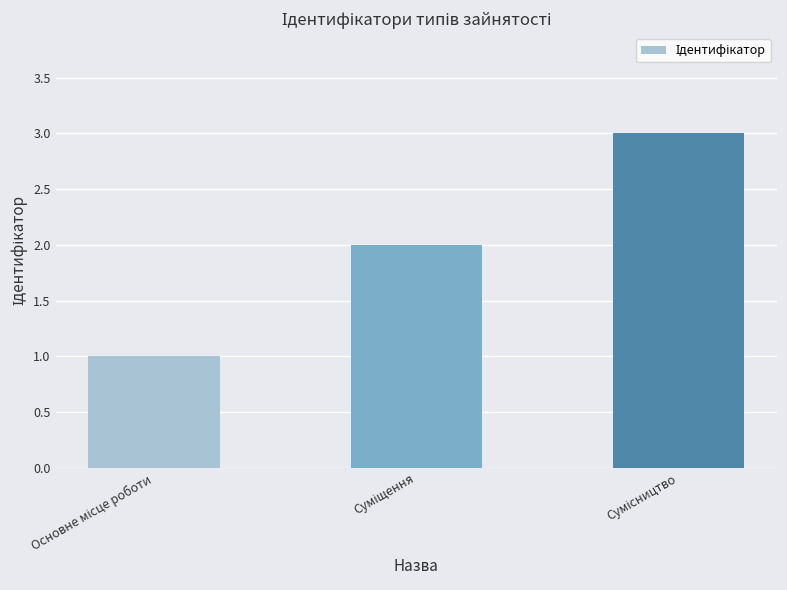

Reading left to right, list all the values displayed in this chart.

1	2	3